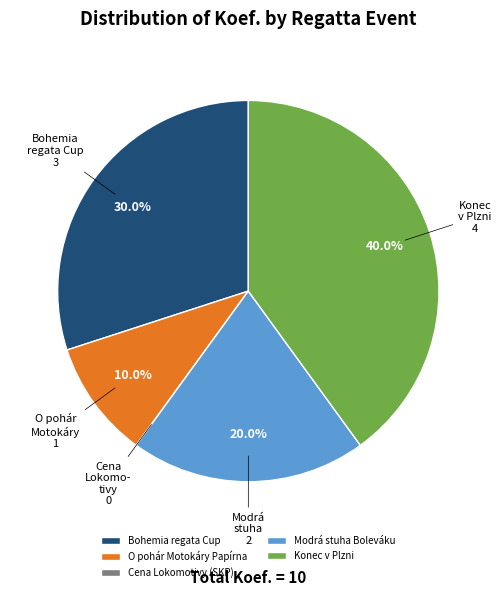

To the nearest percent, what portion does Modrá stuha Boleváku represent?

20%